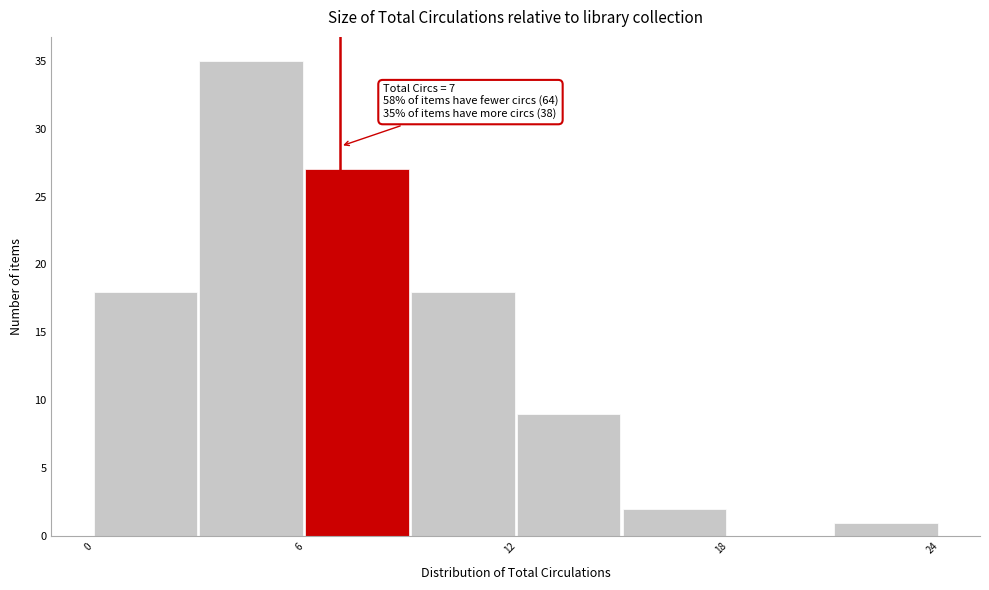

Around what value on the x-axis is the tallest bar? Give the approximate position of its centre, as read against the axis.

4